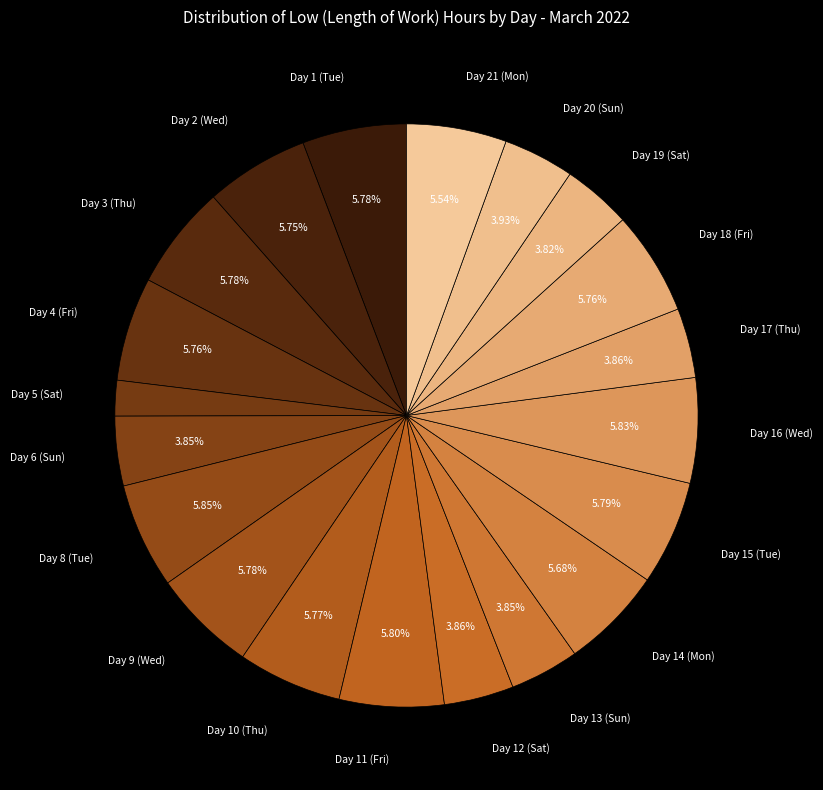

To the nearest percent, what is the average slice percentage?

5%